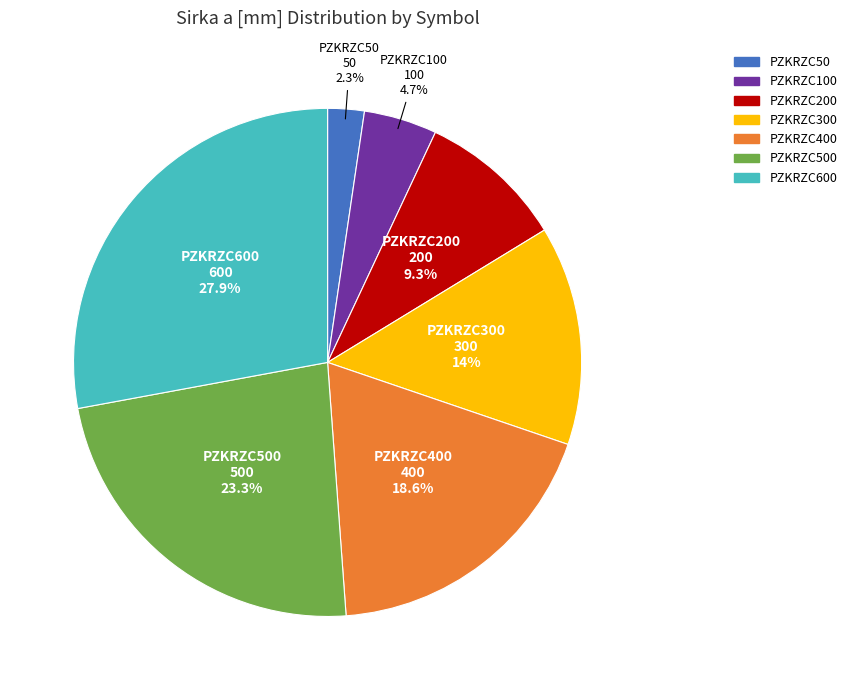

Count the number of slices in the pie.

7